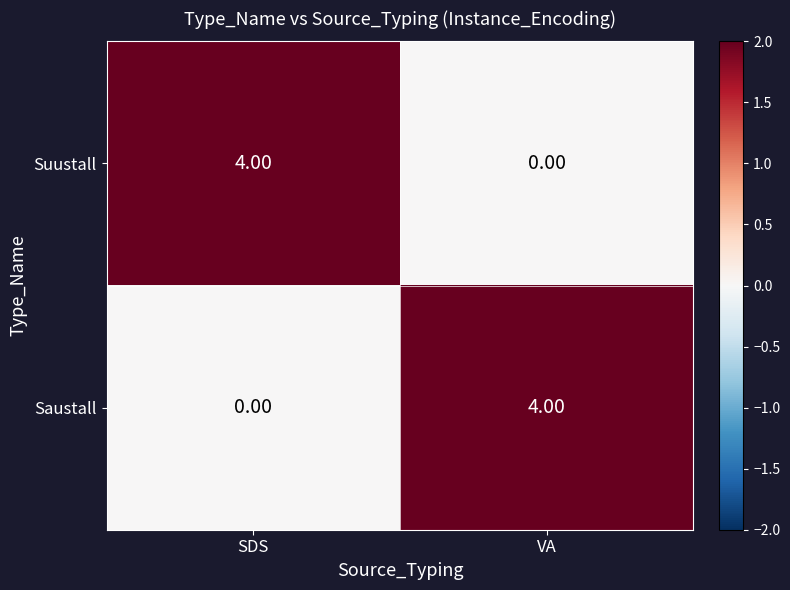

Rank the series at VA from lowest to highest value.

Suustall, Saustall